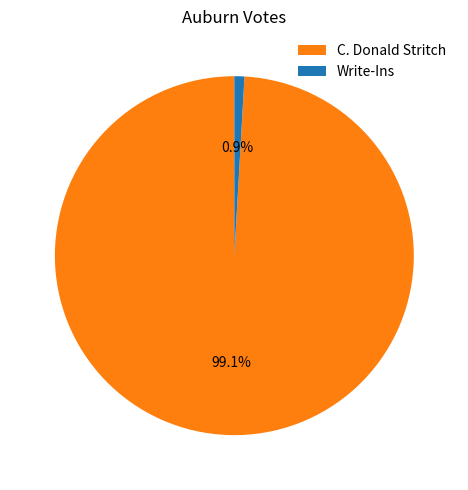

Between Write-Ins and C. Donald Stritch, which is larger?

C. Donald Stritch